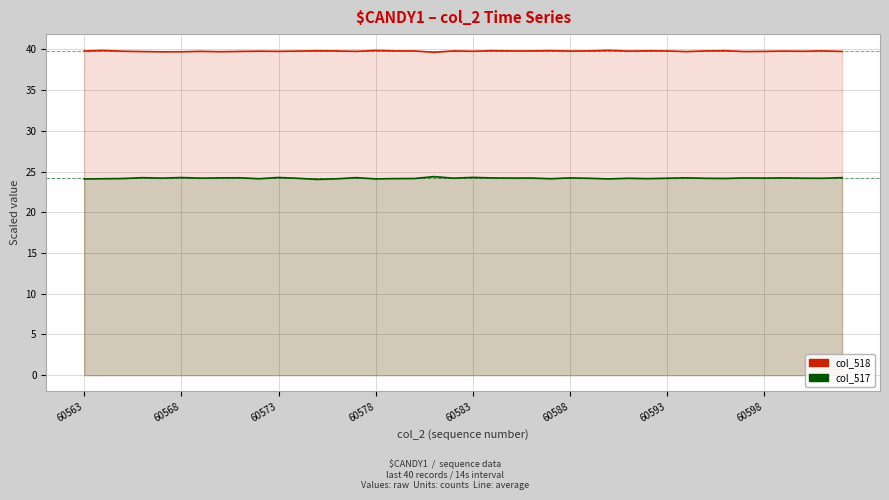

Does the chart have visible grid lines?

Yes